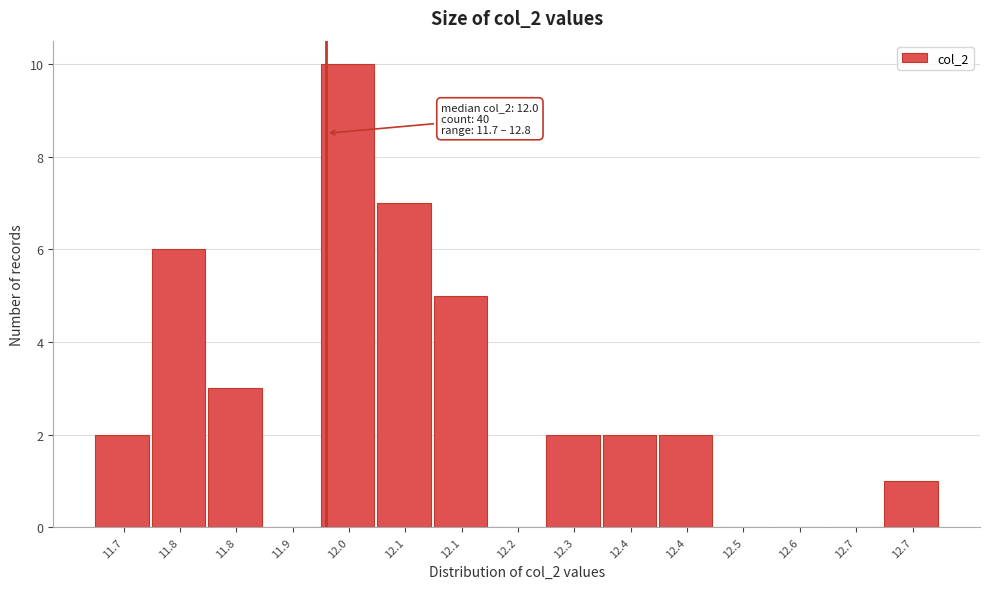

Are the bars horizontal?

No